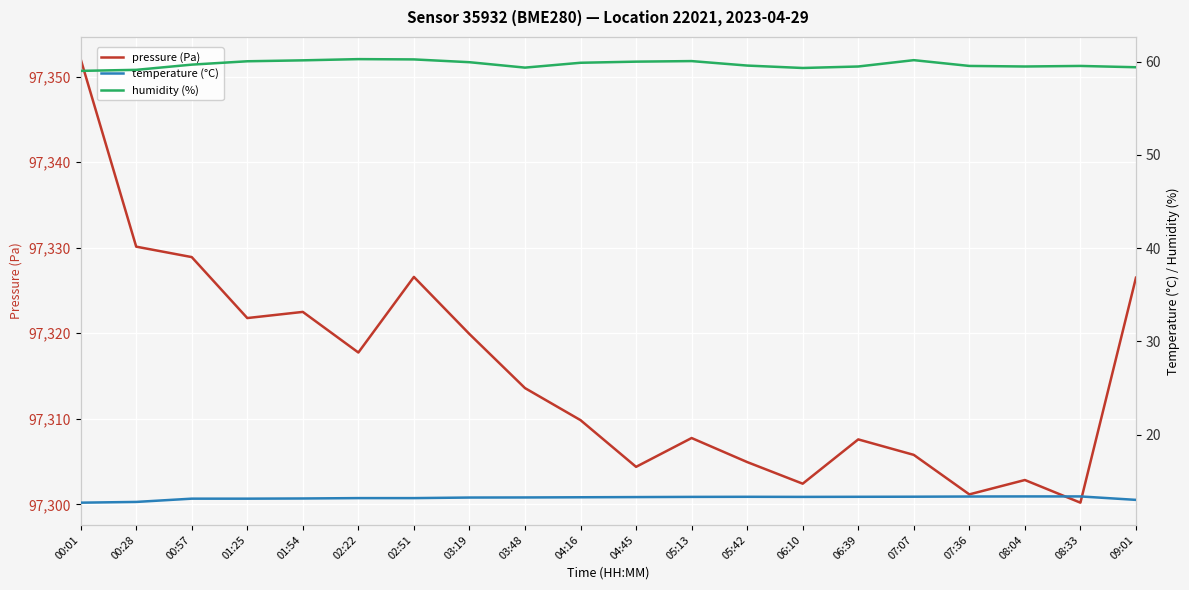

What is the highest value of the temperature (°C) series?

13.4